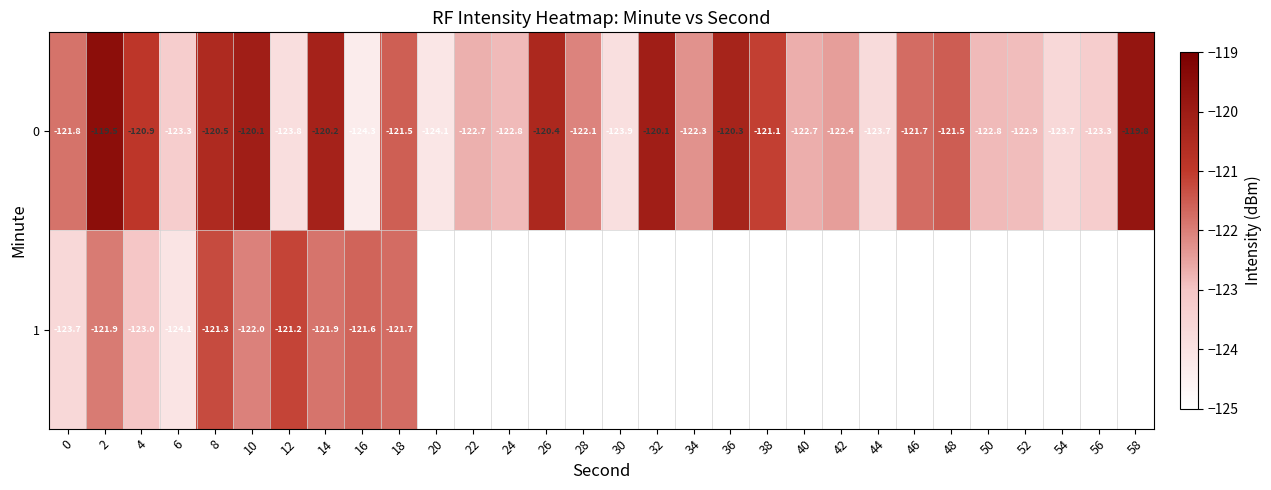

Is it true that 1 equals -37.6 at 2?

False